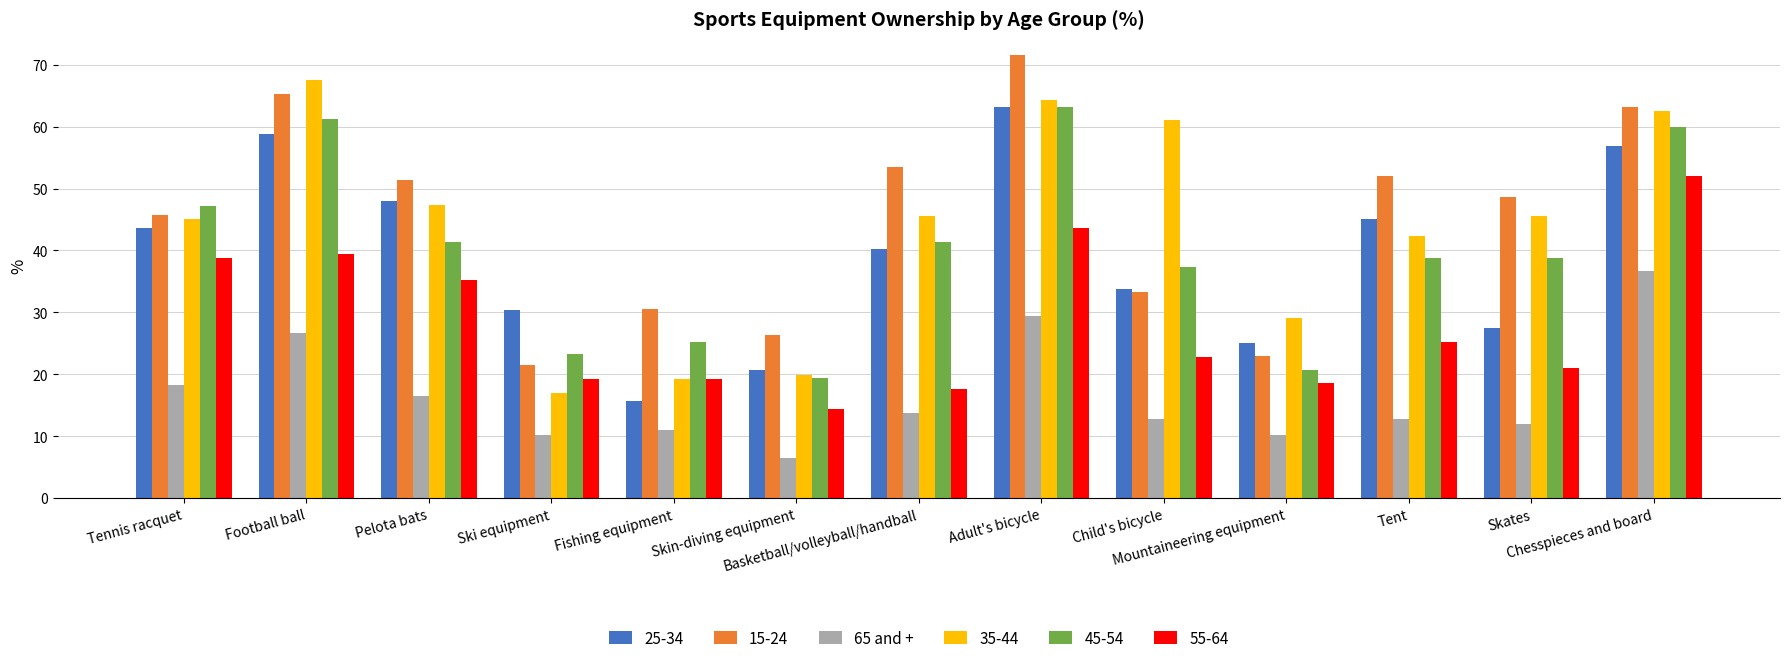

What is the average value of the 65 and + series?

16.6